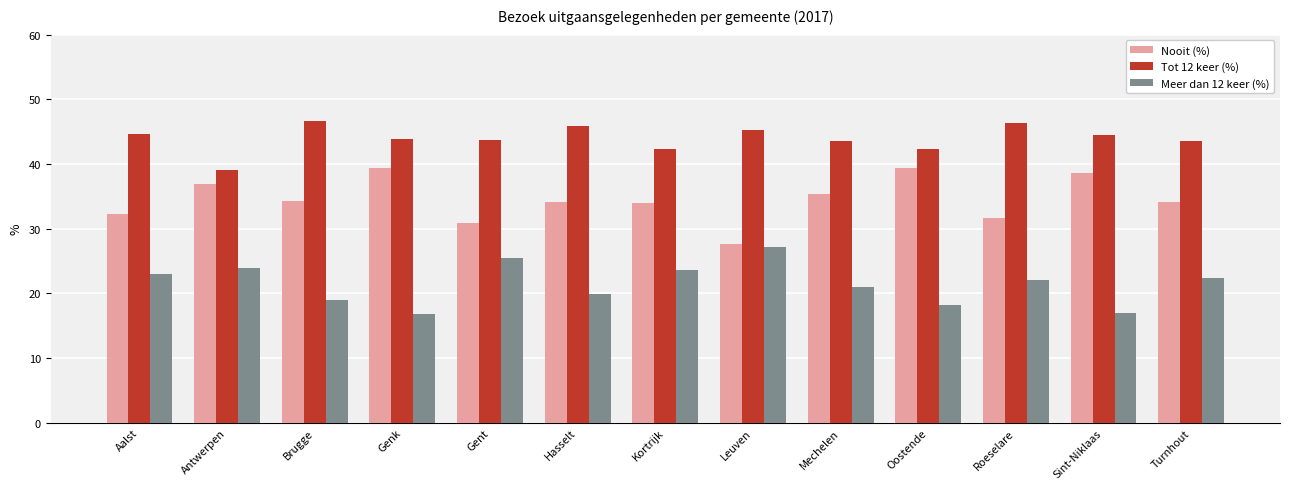

What position from the right is Turnhout?

1